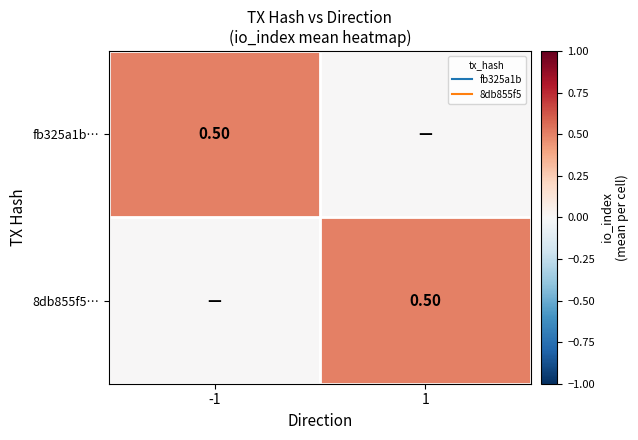

Is the value of fb325a1b… at 1 greater than the value of 8db855f5… at 1?

No